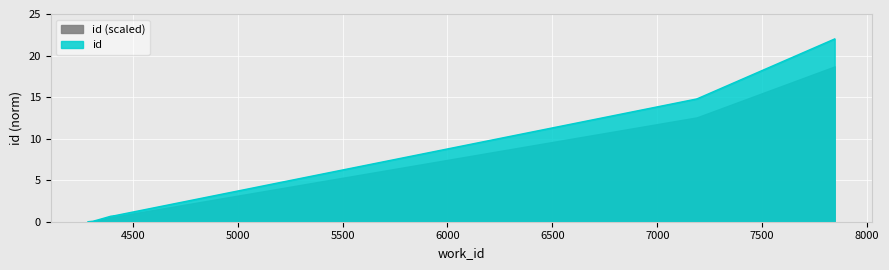

How many positive values are there?

9